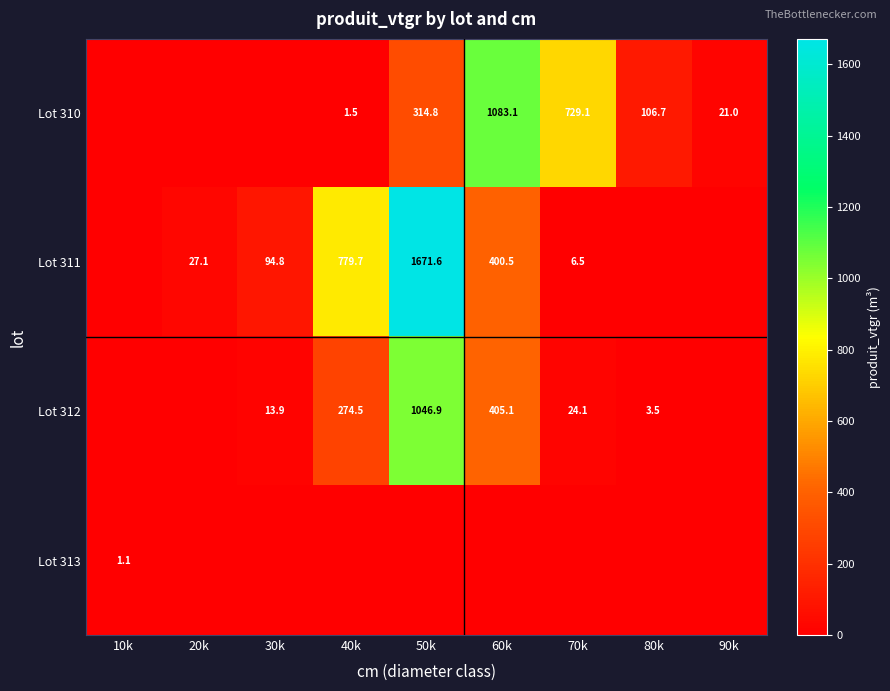

What is the difference between the Lot 312 values at 50k and 60k?

641.8